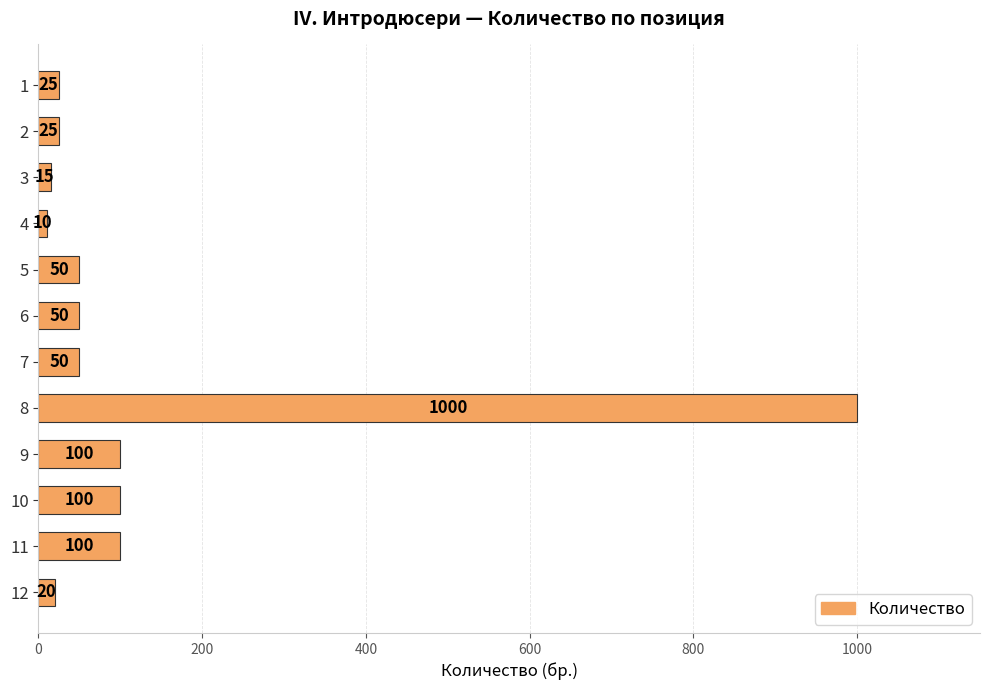

What value does the data have at 8, to the nearest 10?

1000